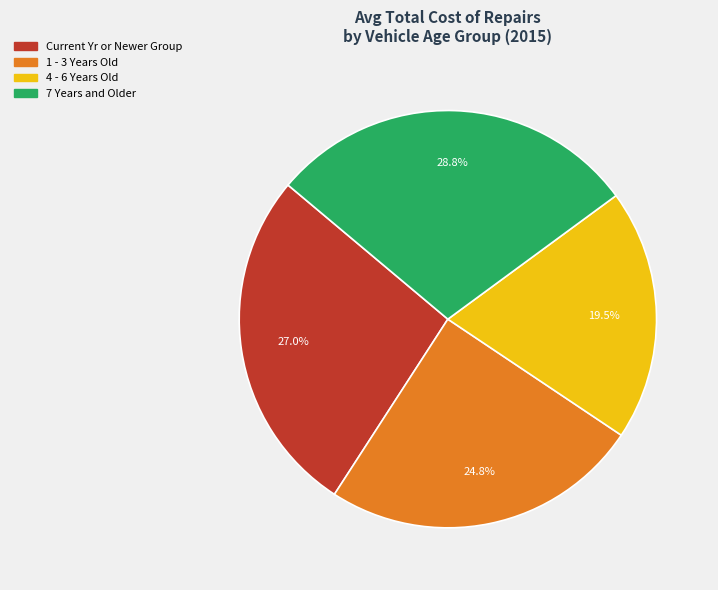

Rank the categories by value from highest to lowest.

7 Years and Older, Current Yr or Newer Group, 1 - 3 Years Old, 4 - 6 Years Old